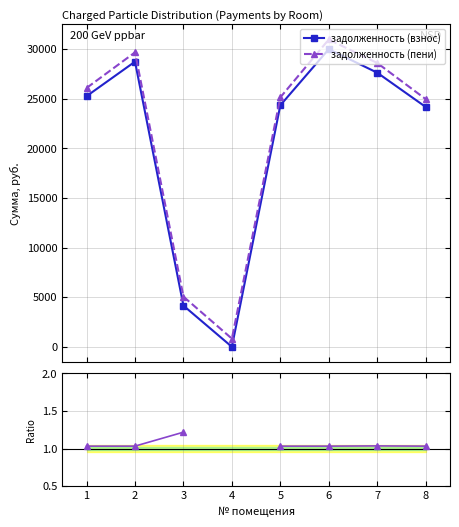

At how many categories does at least one series exceed 29961?

1